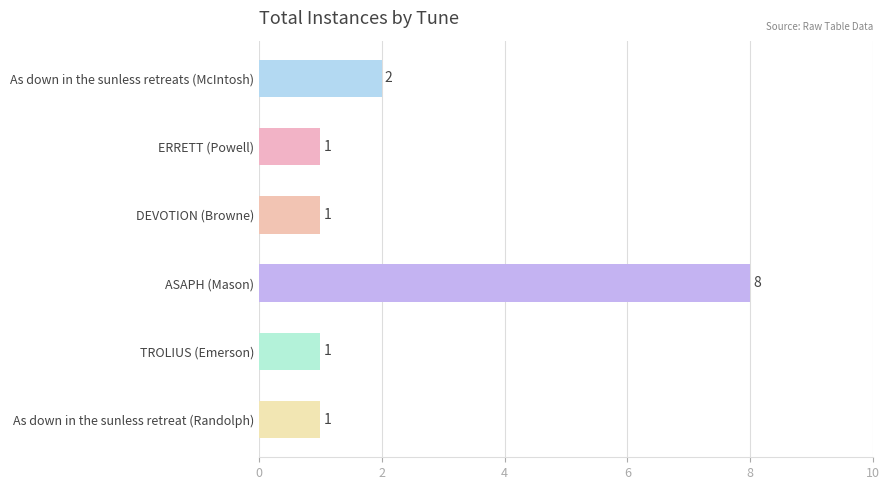

What is the sum of all values?

14